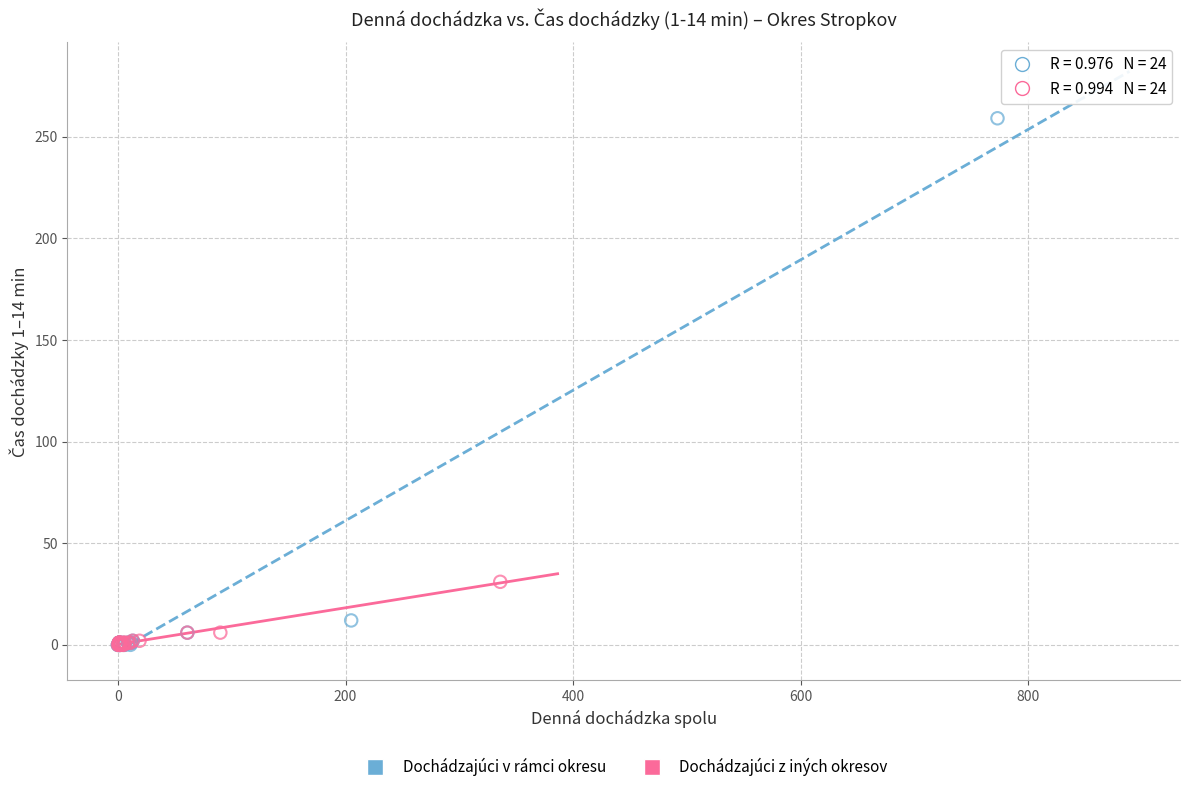

Which series has the widest spread of Y values?

Dochádzajúci v rámci okresu